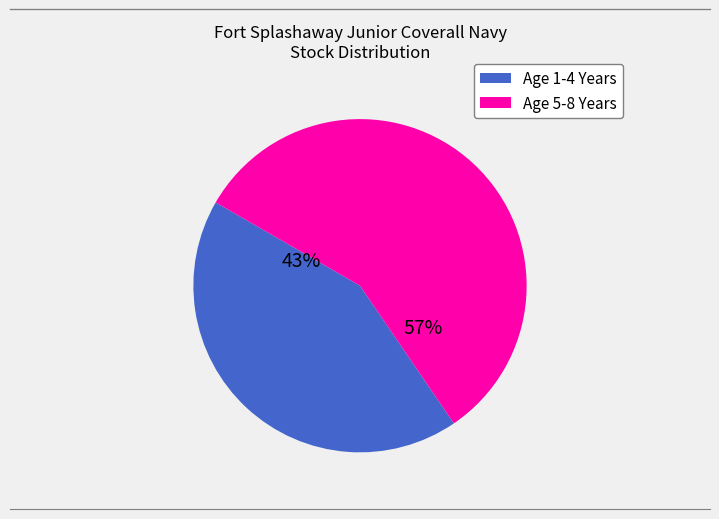

To the nearest percent, what is the average slice percentage?

50%